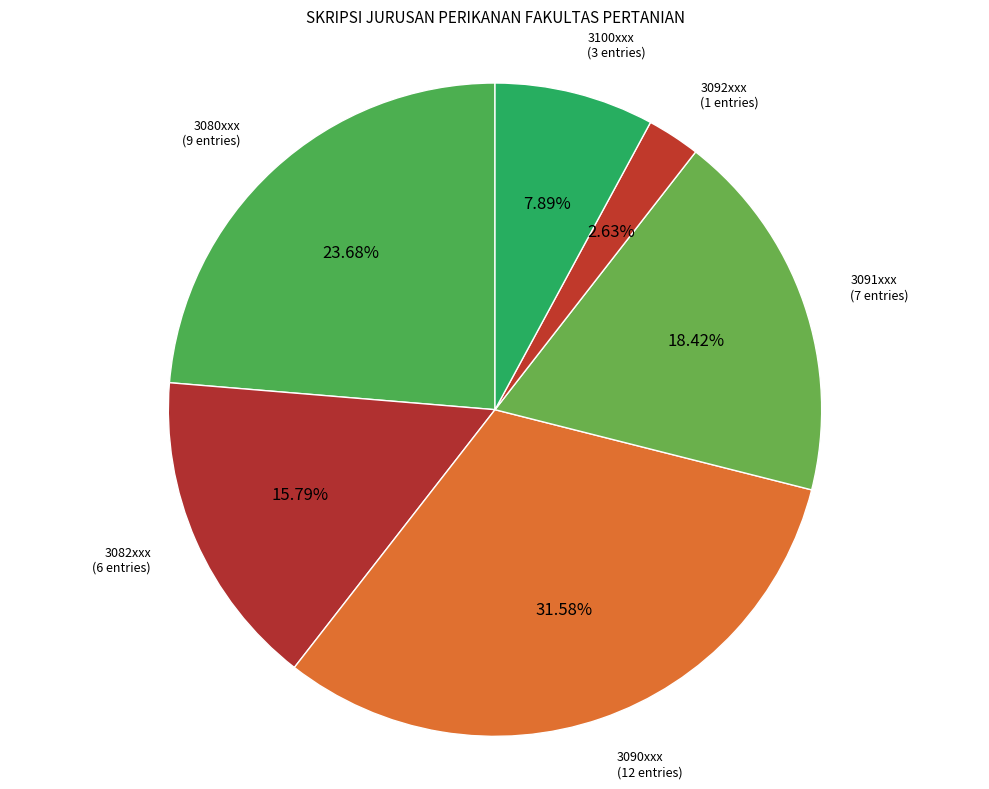

How many slices are in this pie chart?

6